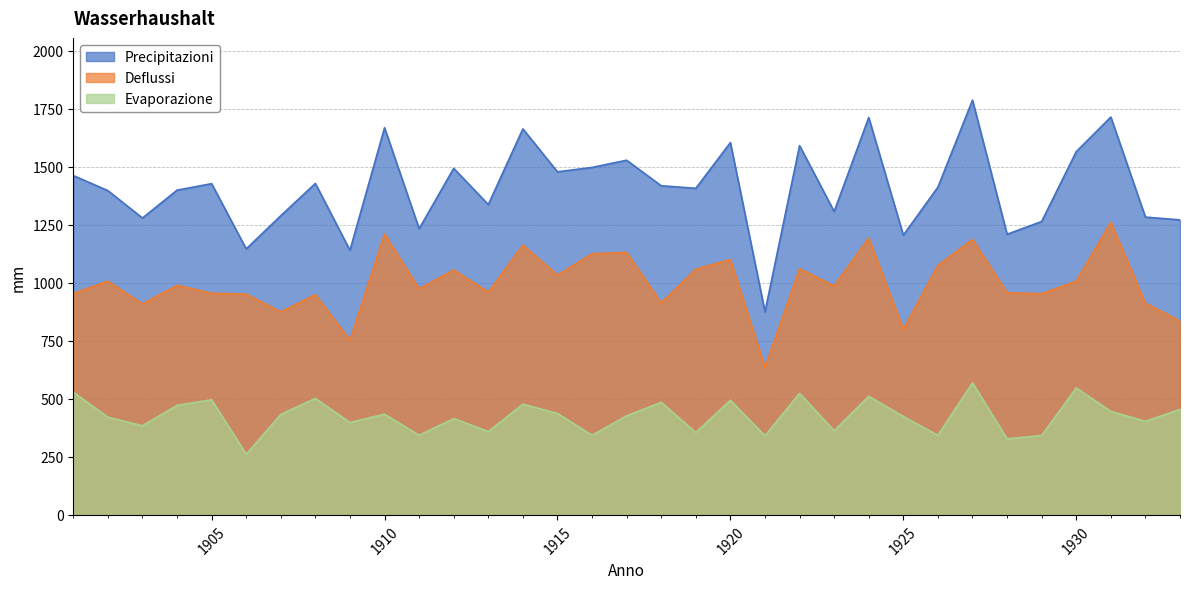

Reading left to right, what are all the values shown in this chart?

Precipitazioni: 1462	1397	1279	1399	1427	1146	1289	1428	1140	1668	1233	1493	1337	1663	1478	1497	1528	1418	1407	1604	875	1591	1307	1712	1205	1412	1787	1209	1264	1565	1714	1283	1271
Deflussi: 954	1007	909	989	955	951	875	949	753	1210	974	1055	960	1162	1033	1125	1131	913	1059	1100	635	1061	986	1193	800	1075	1187	957	953	1007	1261	912	835
Evaporazione: 529	421	384	472	496	261	433	502	398	434	343	415	359	477	437	343	427	485	355	494	341	524	363	511	424	343	569	328	342	547	446	403	455